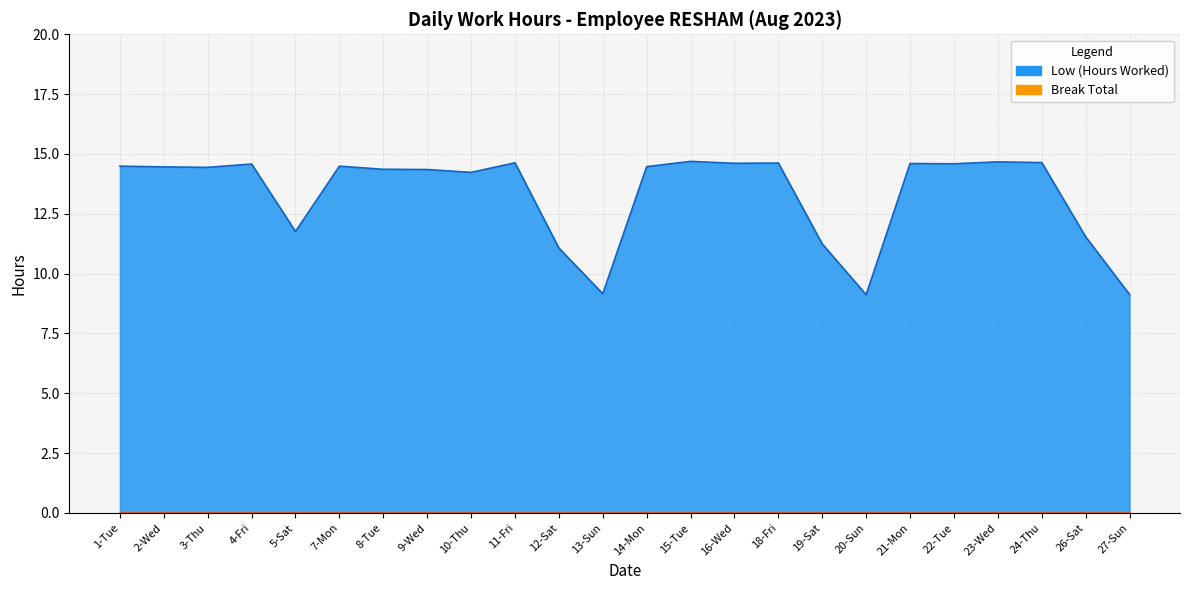

What is the label of the 9th point from the right?

18-Fri